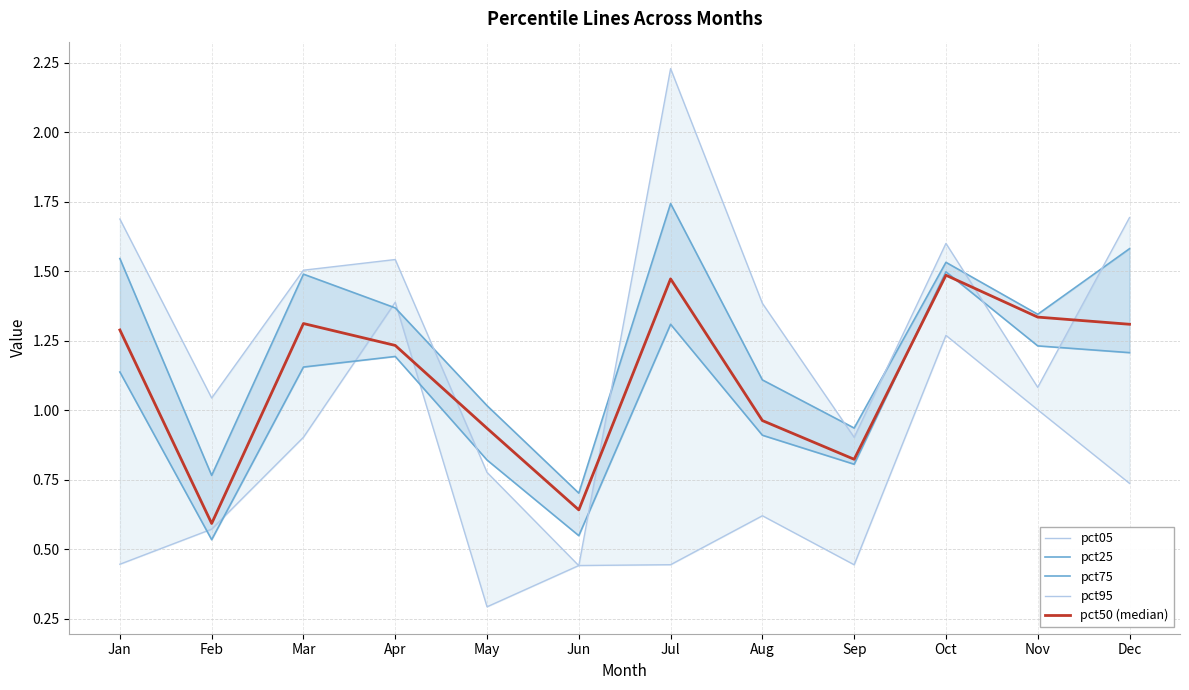

Is it true that pct05 equals 1.4 at Apr?

True